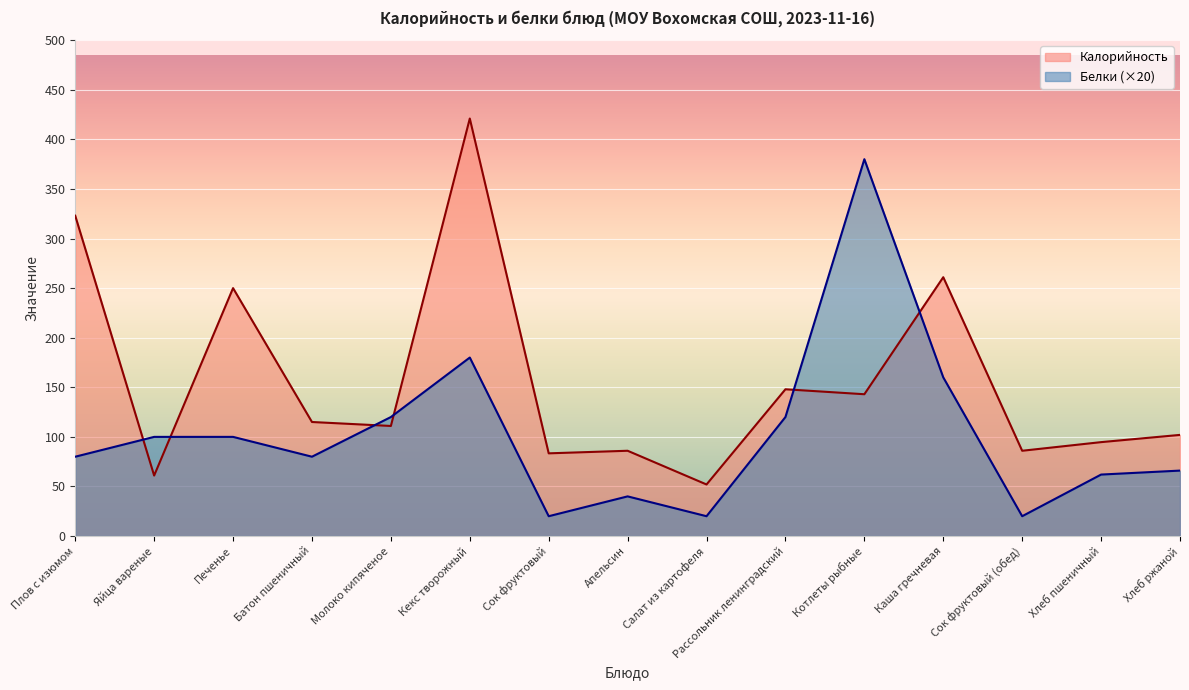

What is the sum of the Калорийность values at Хлеб пшеничный and Котлеты рыбные?

237.7